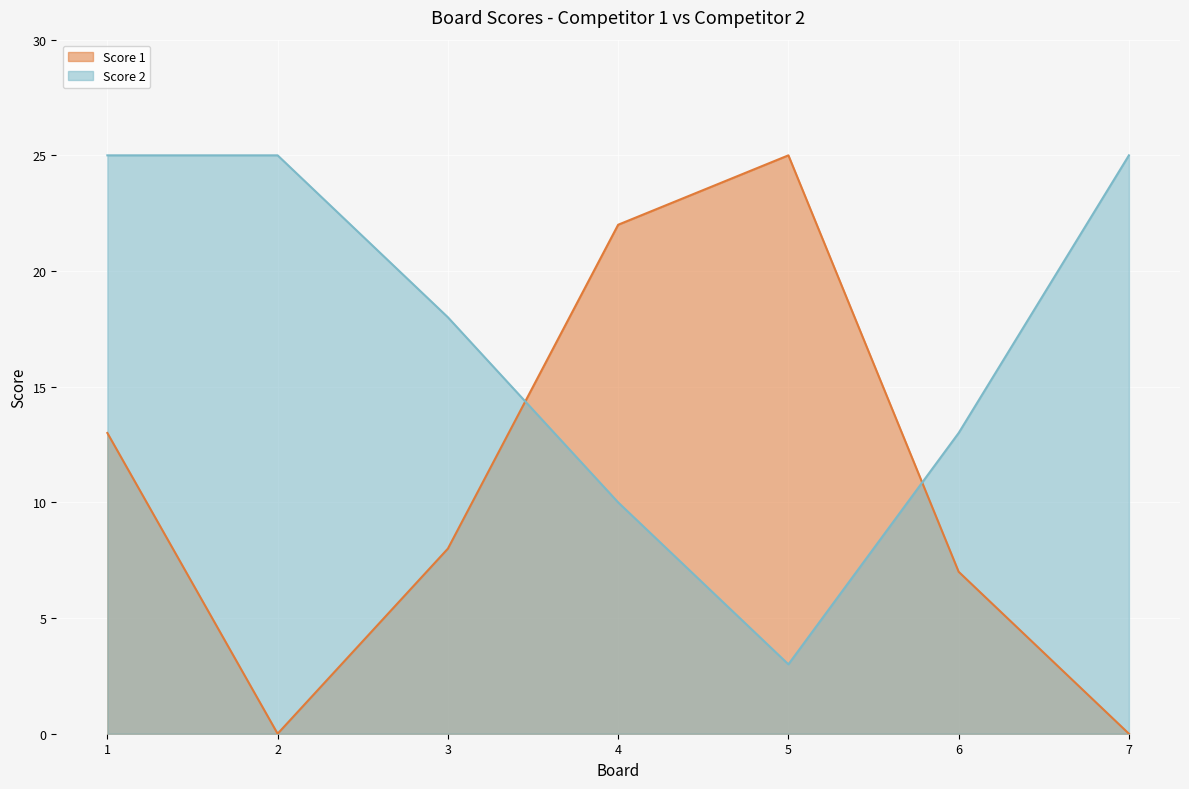

True or false: Score 2 has a value of 7 at 7.

False